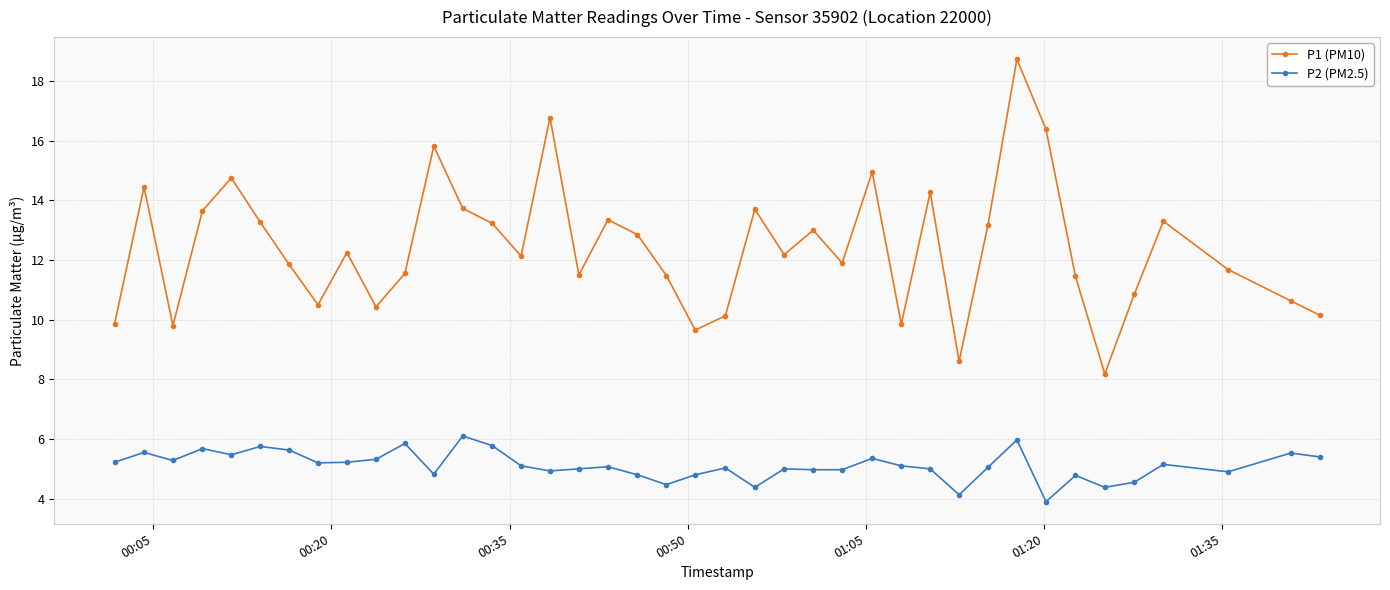

True or false: P1 (PM10) and P2 (PM2.5) intersect in this chart.

False